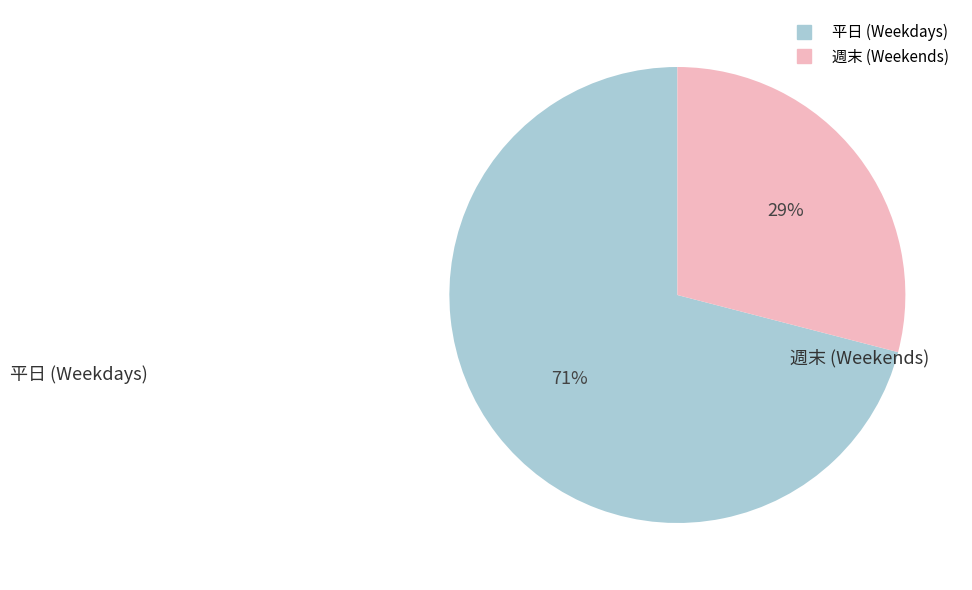

To the nearest percent, what is the average slice percentage?

50%